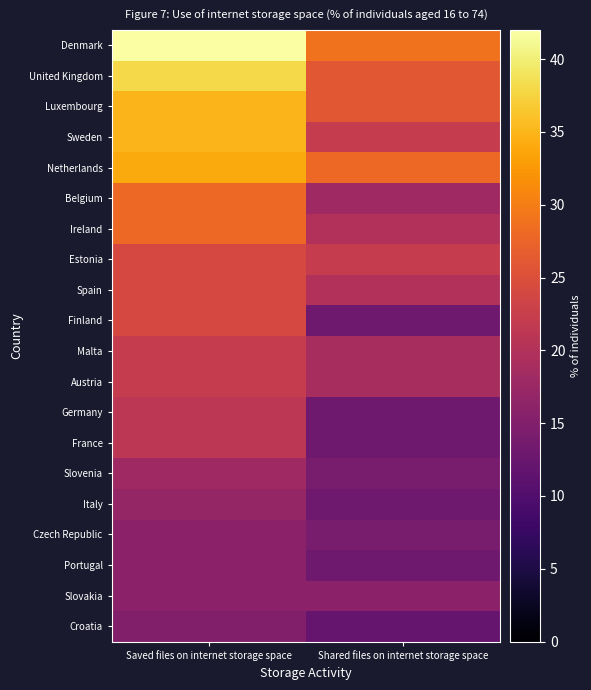

Which series changed the most between Saved files on internet storage space and Shared files on internet storage space?

Denmark